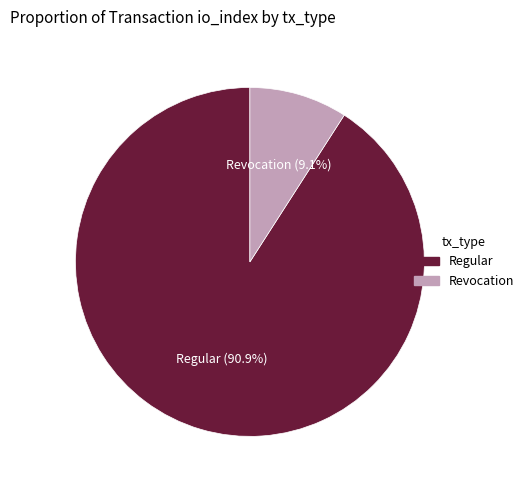

What is the largest slice in the pie chart?

Regular